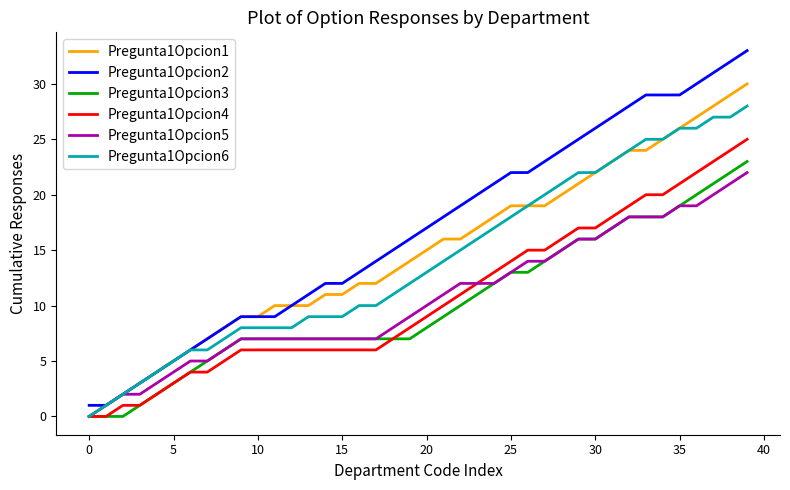

What is the greatest value displayed?

33